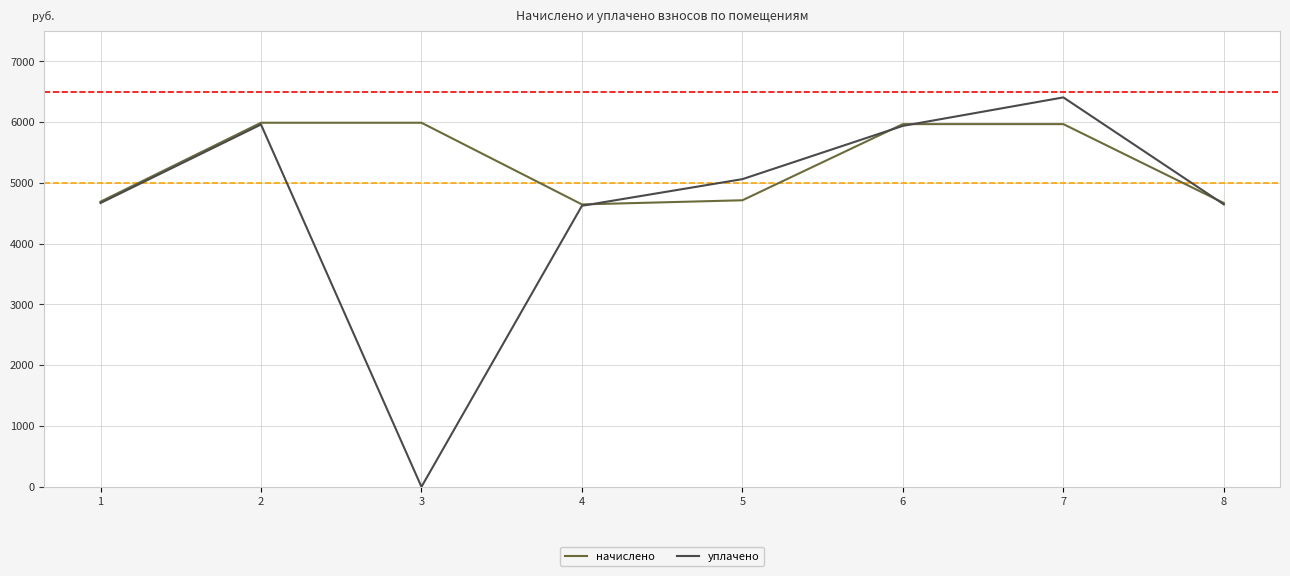

Which category has the lowest value across all series?

3